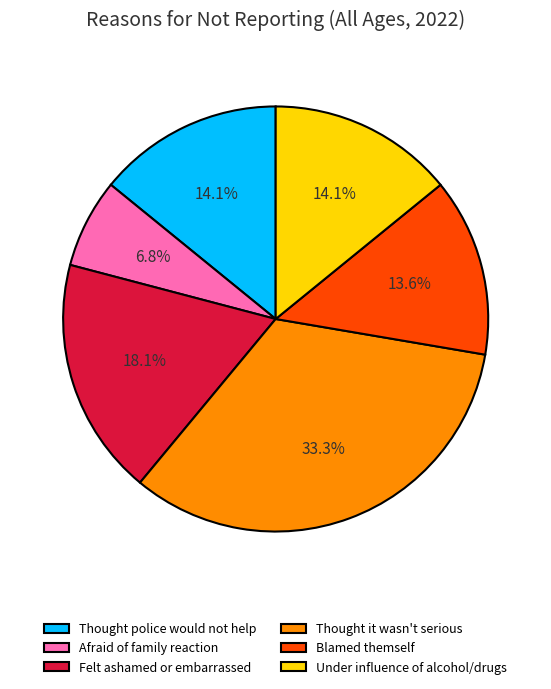

How many segments does this pie chart have?

6